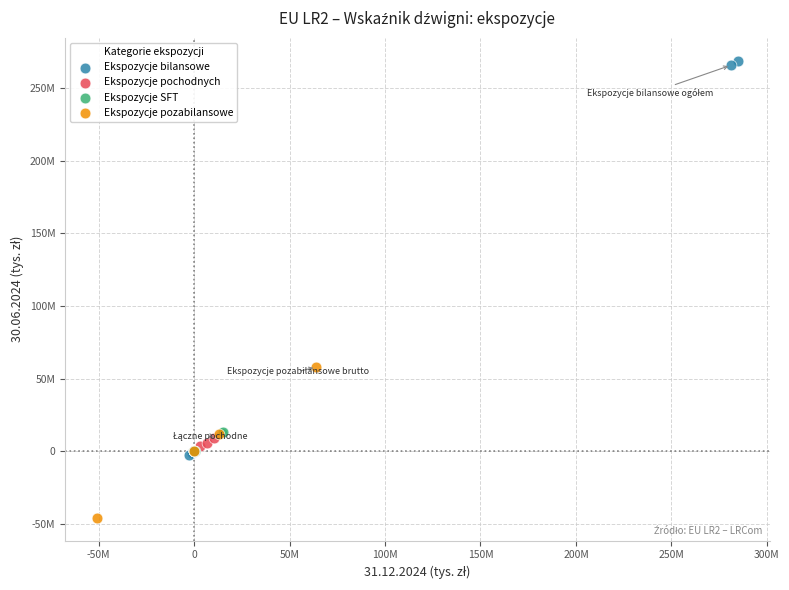

Which series contains the highest Y value?

Ekspozycje bilansowe